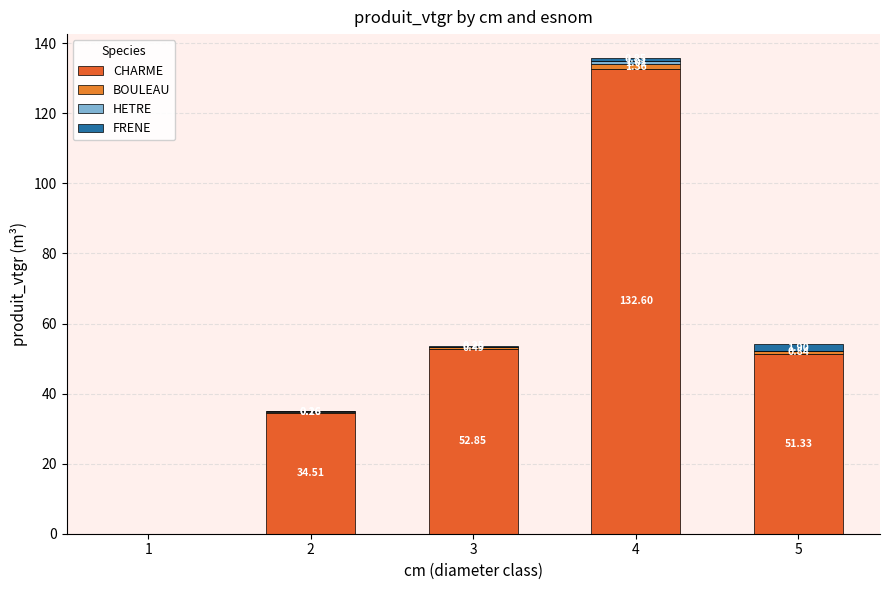

Count the number of categories in the chart.

5